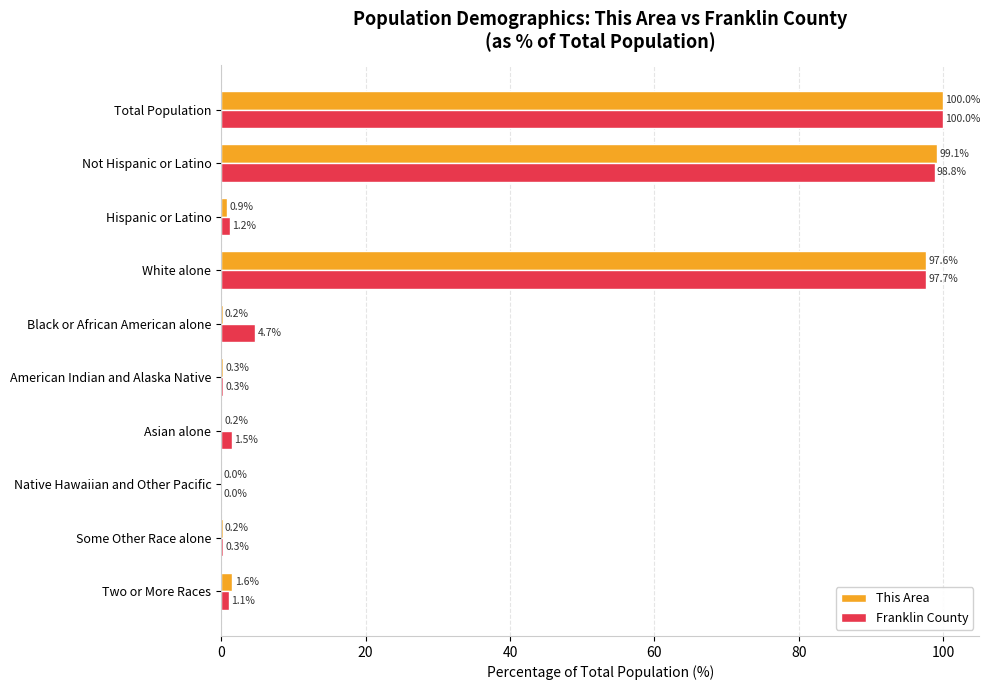

Which category has the highest value in the Franklin County series?

Total Population